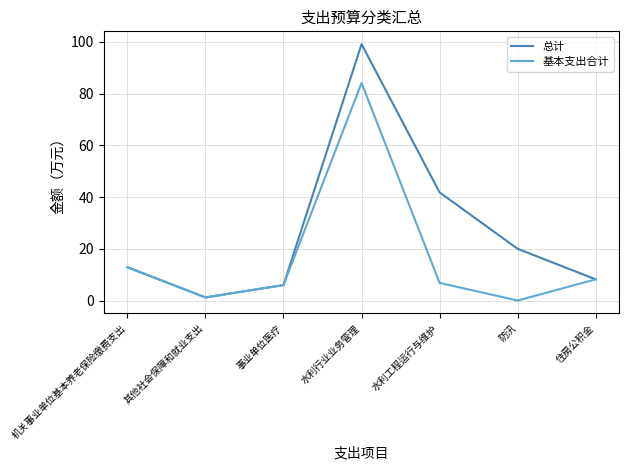

Which category has the lowest value in the 总计 series?

其他社会保障和就业支出